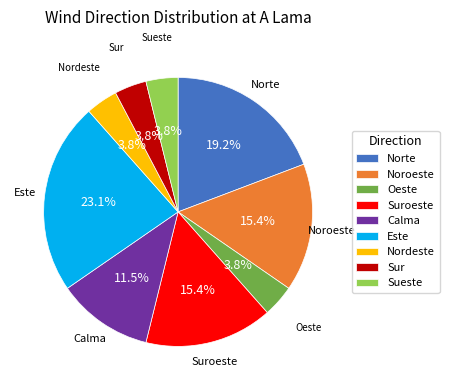

To the nearest percent, what is the average slice percentage?

11%